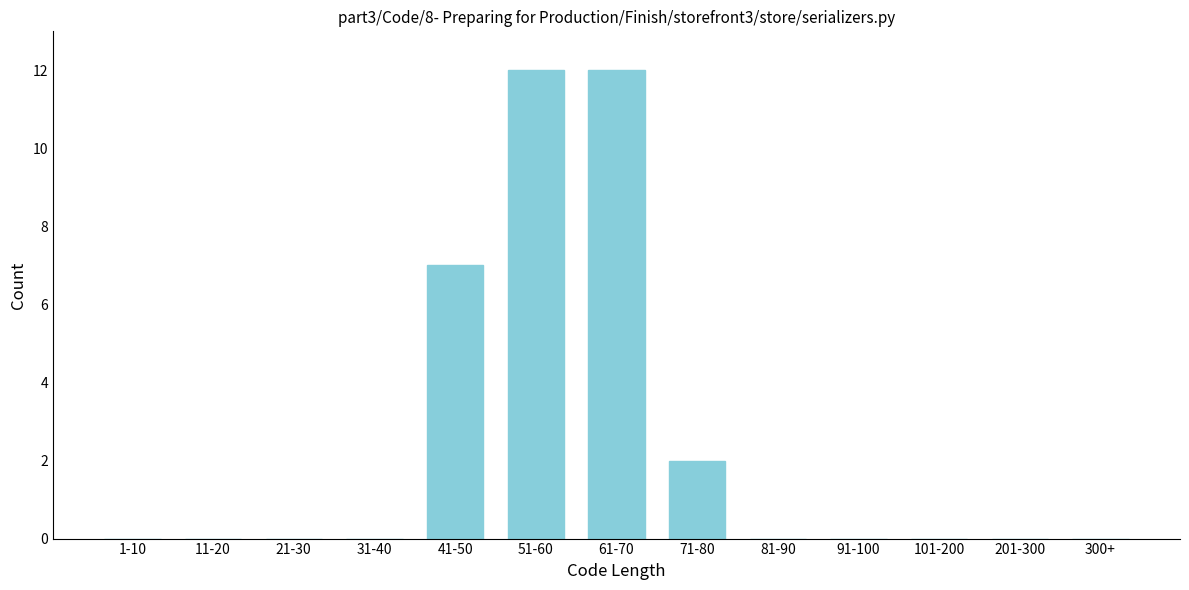

Reading left to right, transcribe all the data shown in this chart.

1-10=0	11-20=0	21-30=0	31-40=0	41-50=7	51-60=12	61-70=12	71-80=2	81-90=0	91-100=0	101-200=0	201-300=0	300+=0